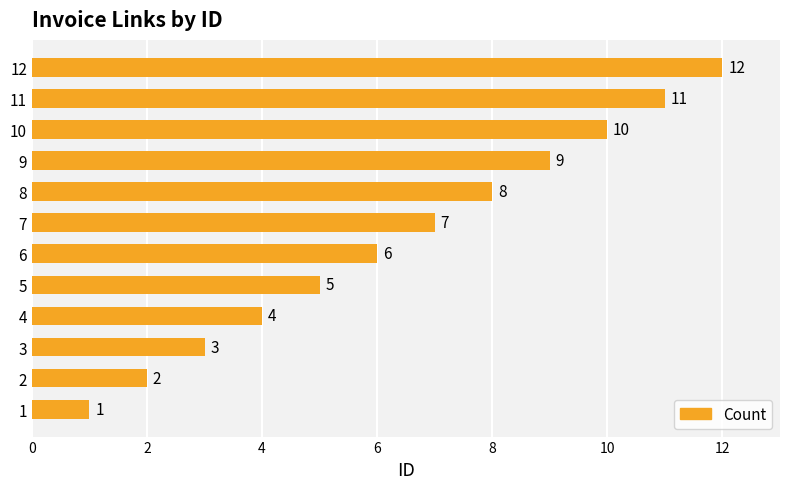

Count the number of categories in the chart.

12